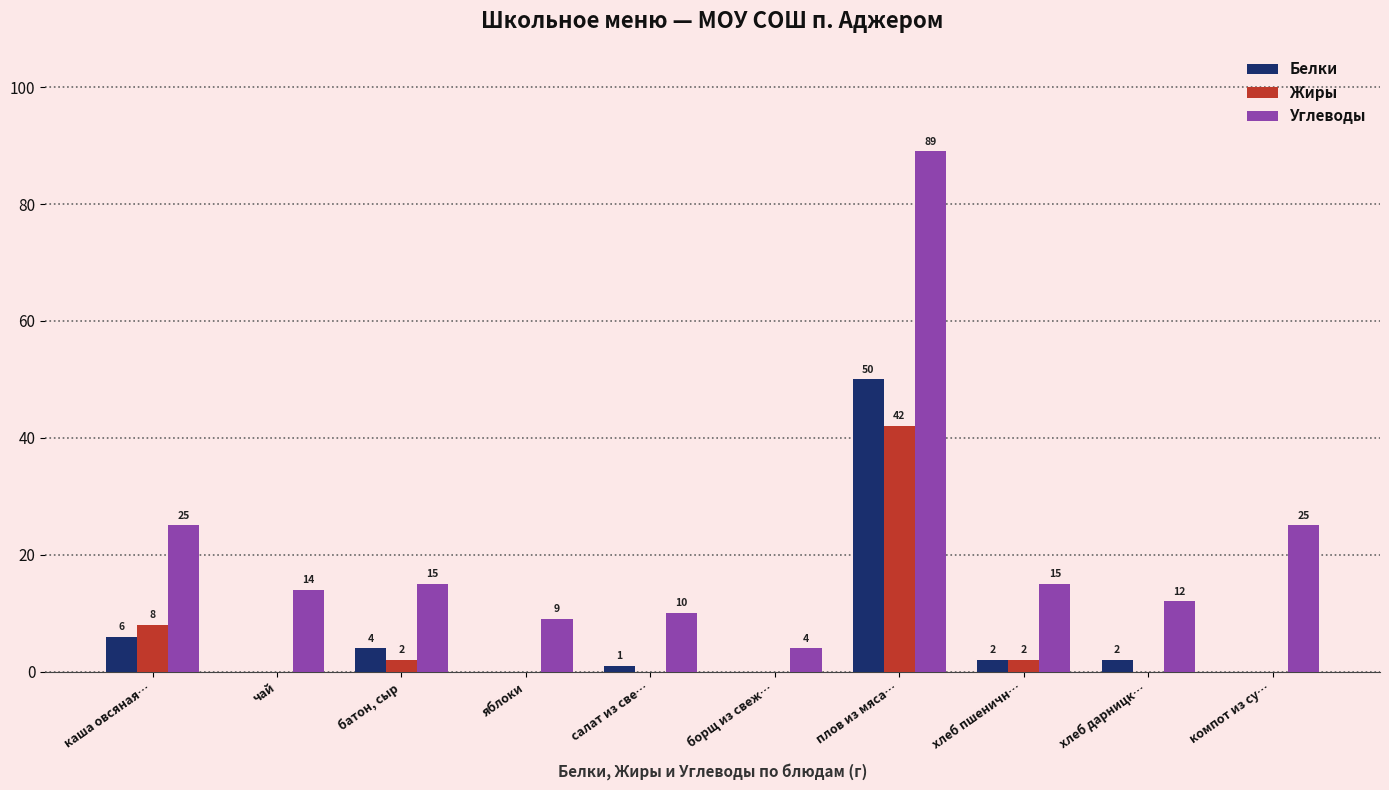

What are all the series names shown in the legend?

Белки, Жиры, Углеводы